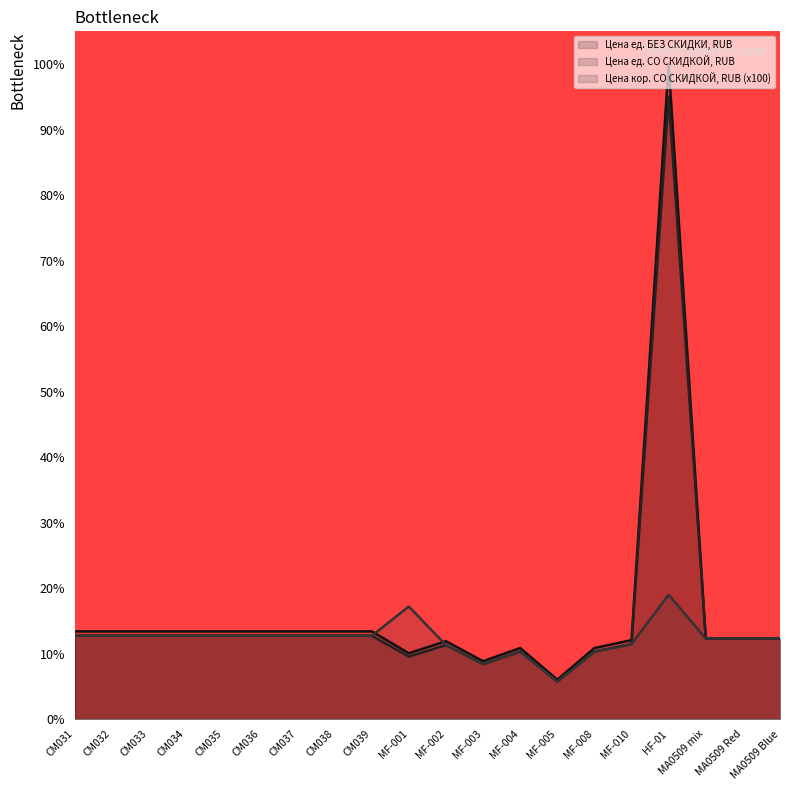

Reading right to left, list all the values displayed in this chart.

Цена ед. БЕЗ СКИДКИ, RUB: 12.3	12.3	12.3	100.0	12.1	10.9	6.0	10.9	8.9	11.9	10.1	13.4	13.4	13.4	13.4	13.4	13.4	13.4	13.4	13.4
Цена ед. СО СКИДКОЙ, RUB: 12.3	12.3	12.3	95.0	11.5	10.3	5.7	10.3	8.4	11.3	9.6	12.7	12.7	12.7	12.7	12.7	12.7	12.7	12.7	12.7
Цена кор. СО СКИДКОЙ, RUB (x100): 12.3	12.3	12.3	19.0	11.5	10.3	5.7	10.3	8.4	11.3	17.2	12.7	12.7	12.7	12.7	12.7	12.7	12.7	12.7	12.7